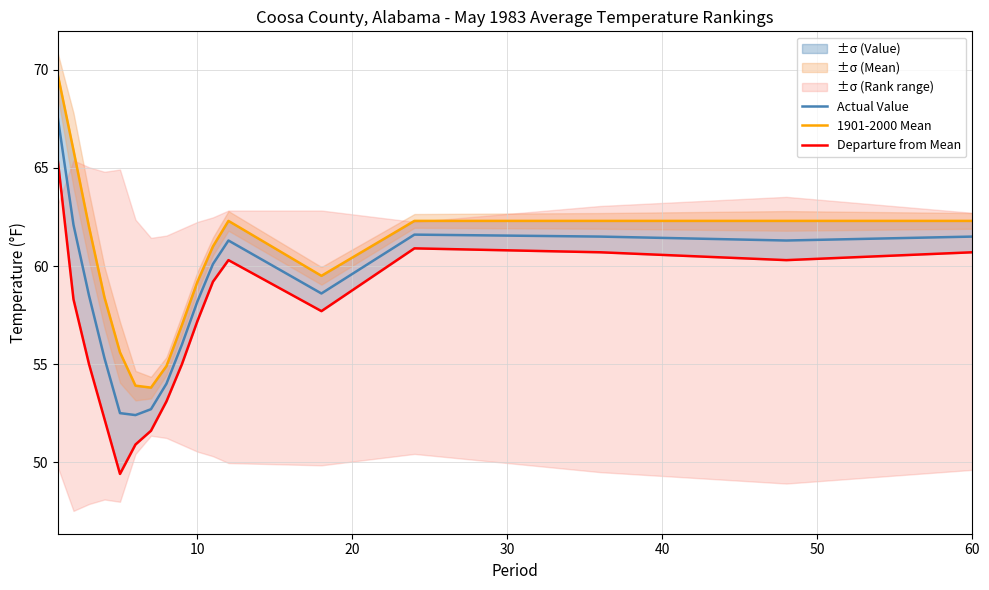

What is the lowest value of the Actual Value series?

52.4